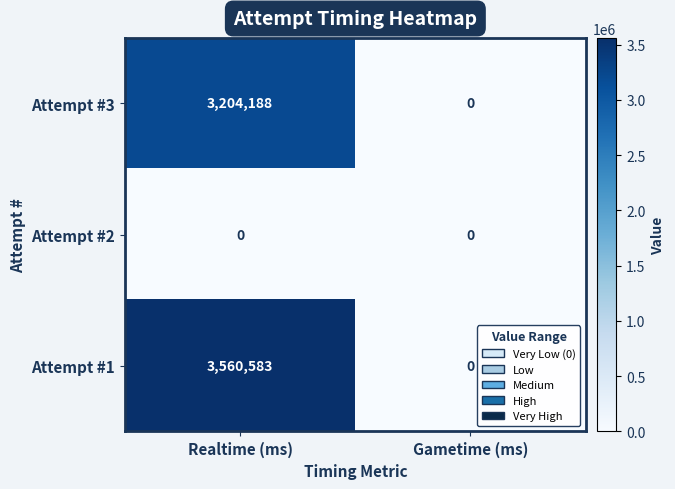

True or false: Attempt #1 has a value of 0 at Gametime (ms).

True